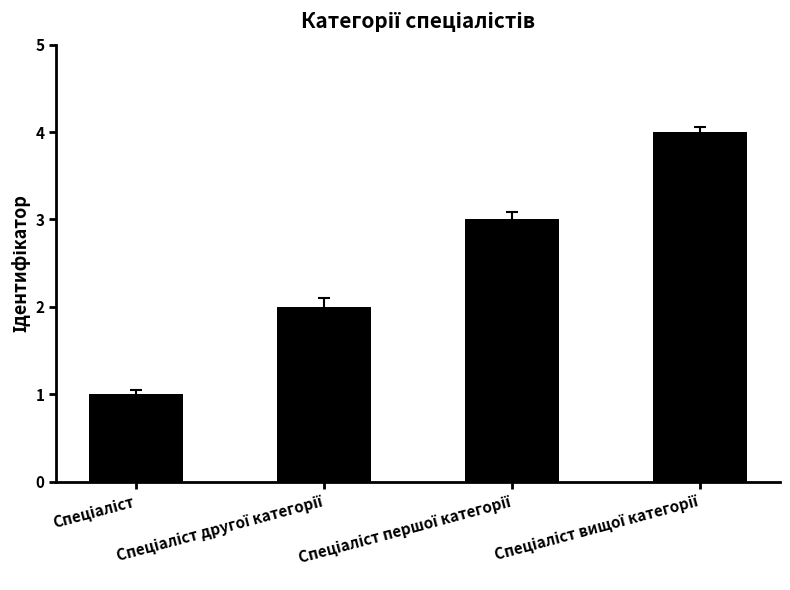

What is the value of the 2nd bar from the left?

2